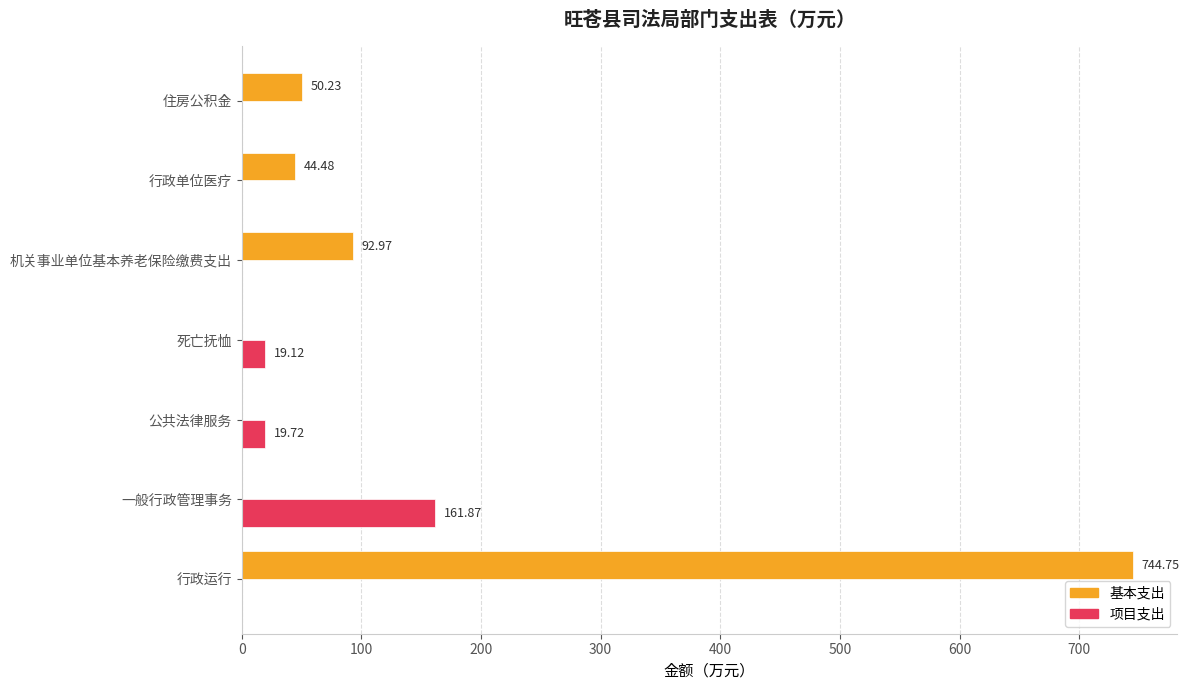

Where is 项目支出 nearest to the value 80?

公共法律服务